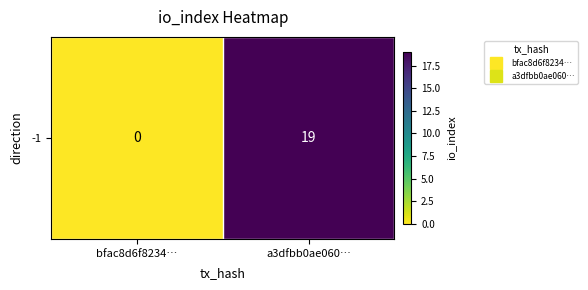

Rank the categories by value from highest to lowest.

a3dfbb0ae060…, bfac8d6f8234…